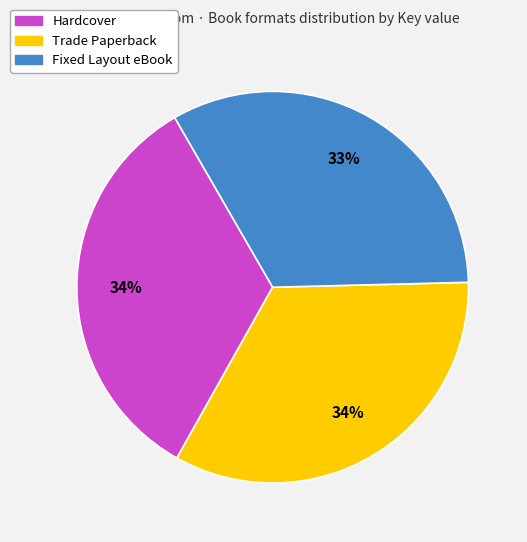

To the nearest percent, what is the difference between the largest and smallest slice percentages?

1%